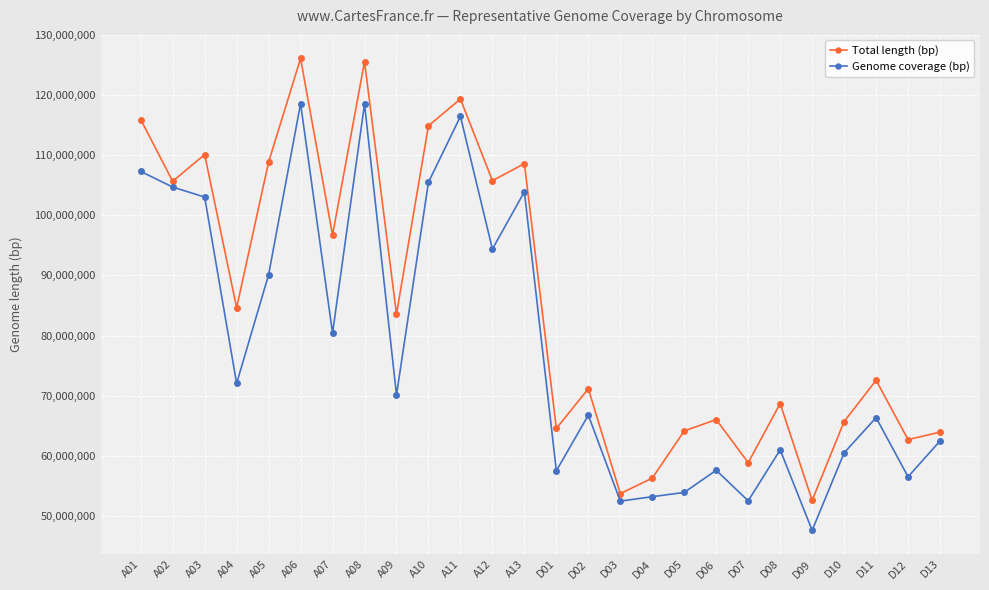

Is this an area chart (filled region under the line)?

No